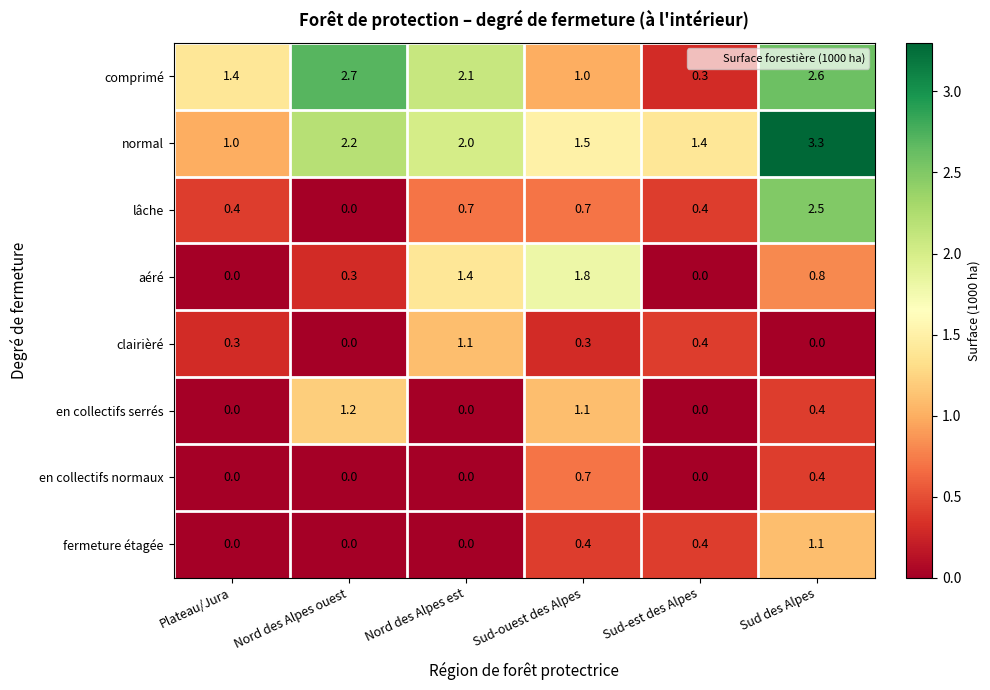

What is the sum of all normal values?

11.4